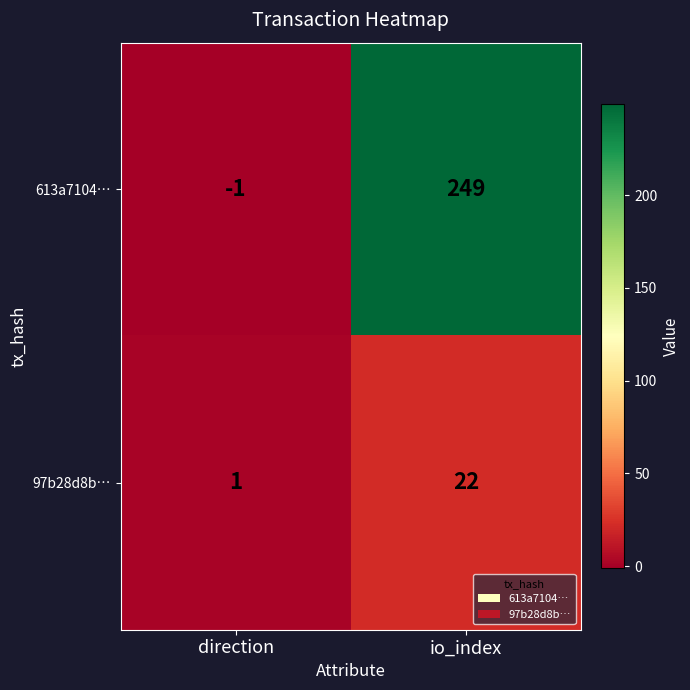

Rank the series by their maximum value, from lowest to highest.

97b28d8b…, 613a7104…